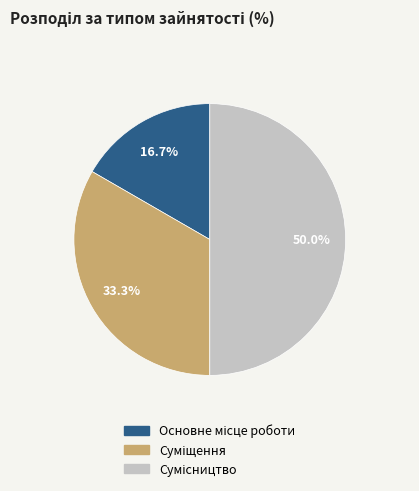

How many slices are in this pie chart?

3